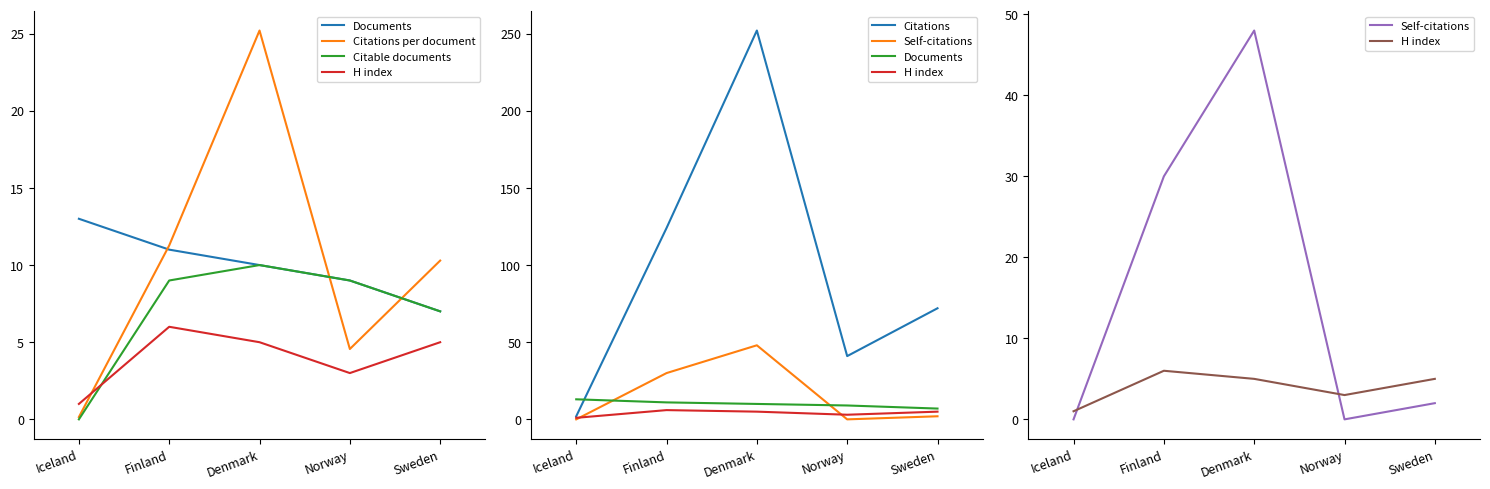

What is the difference between the maximum and minimum values in the Citable documents series?

10.0